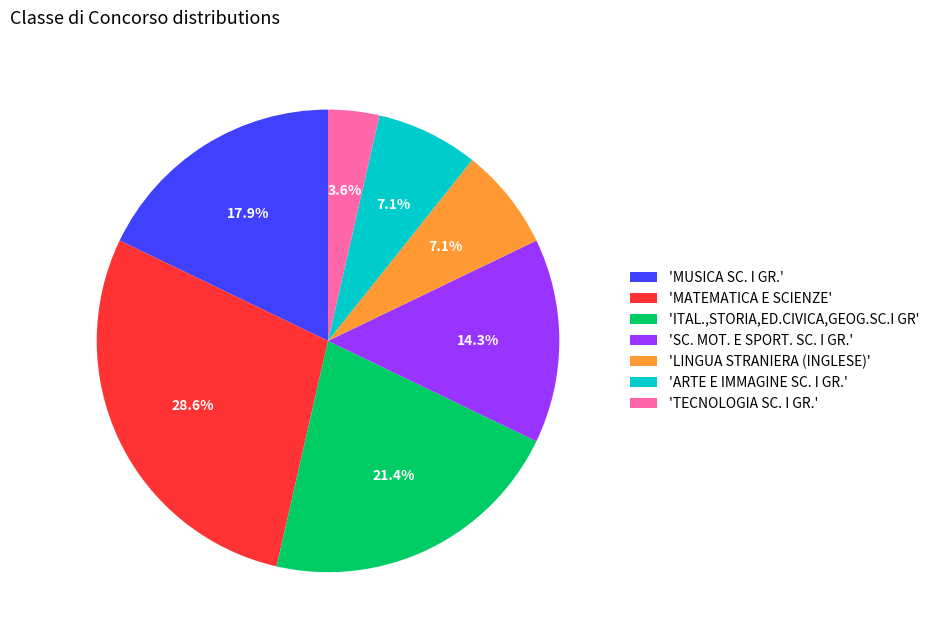

Do 'MATEMATICA E SCIENZE' and 'ARTE E IMMAGINE SC. I GR.' together represent more than half of the pie?

No